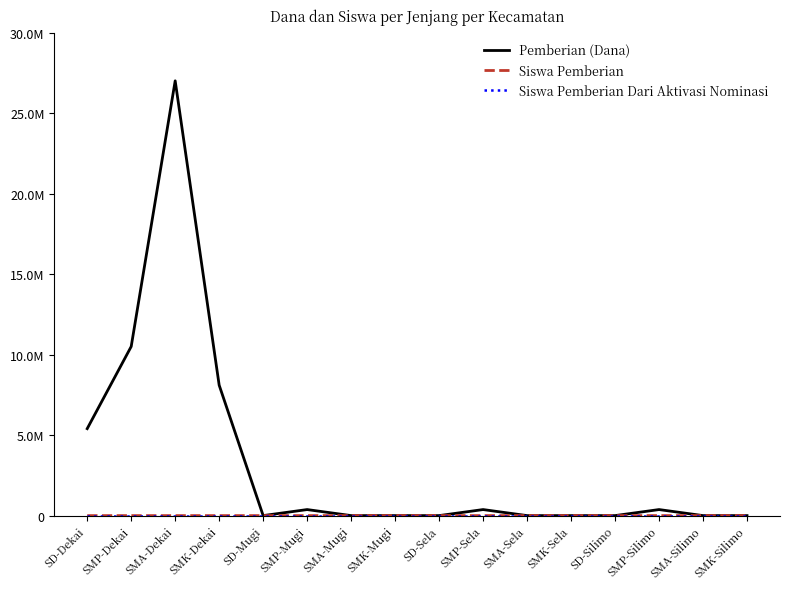

What is the label of the 9th point from the right?

SMK-Mugi